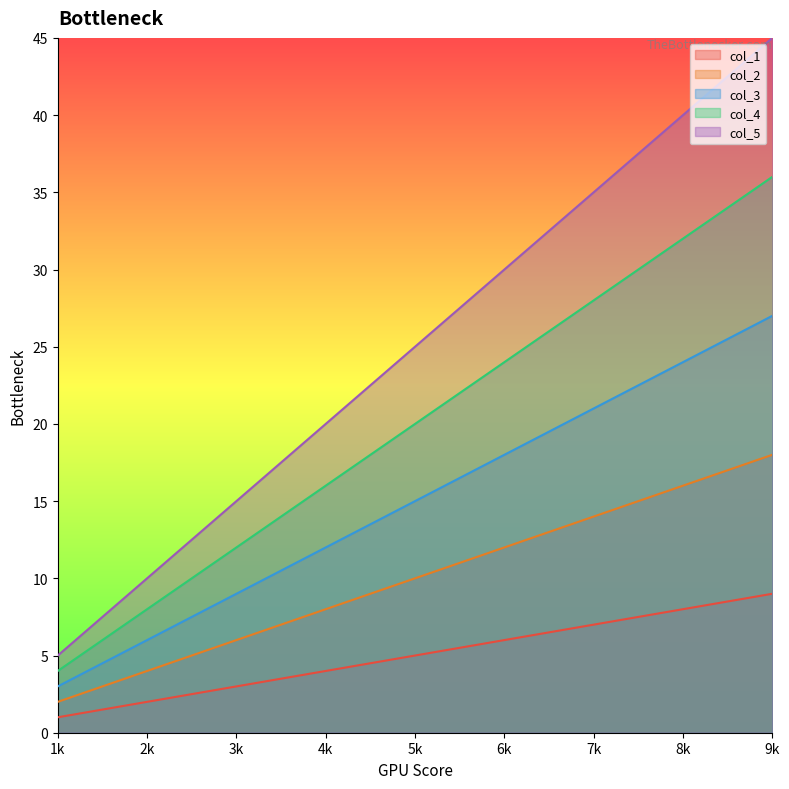

Reading left to right, list all the values displayed in this chart.

col_1: 1	2	3	4	5	6	7	8	9
col_2: 2	4	6	8	10	12	14	16	18
col_3: 3	6	9	12	15	18	21	24	27
col_4: 4	8	12	16	20	24	28	32	36
col_5: 5	10	15	20	25	30	35	40	45